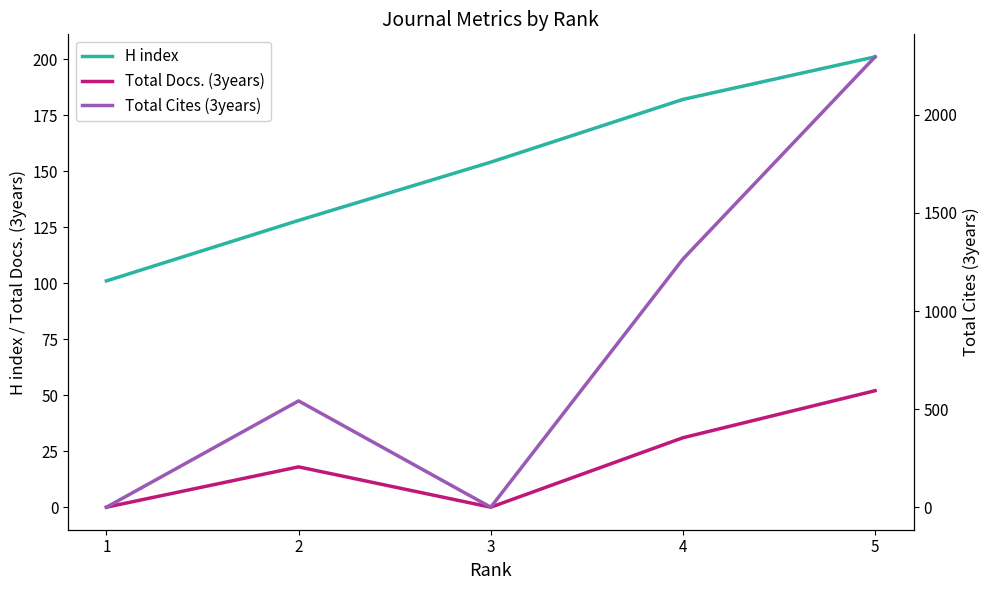

What is the average value of the Total Docs. (3years) series?

20